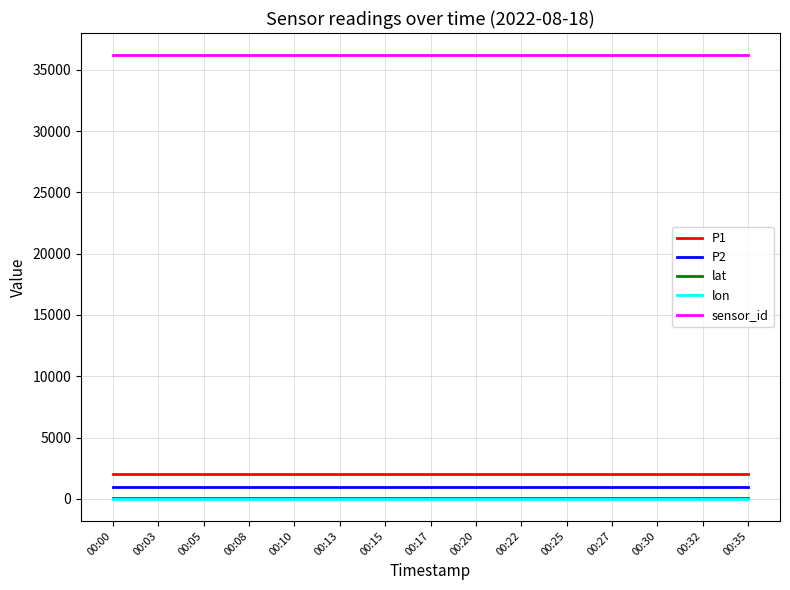

What is the maximum value shown in the chart?

36195.0